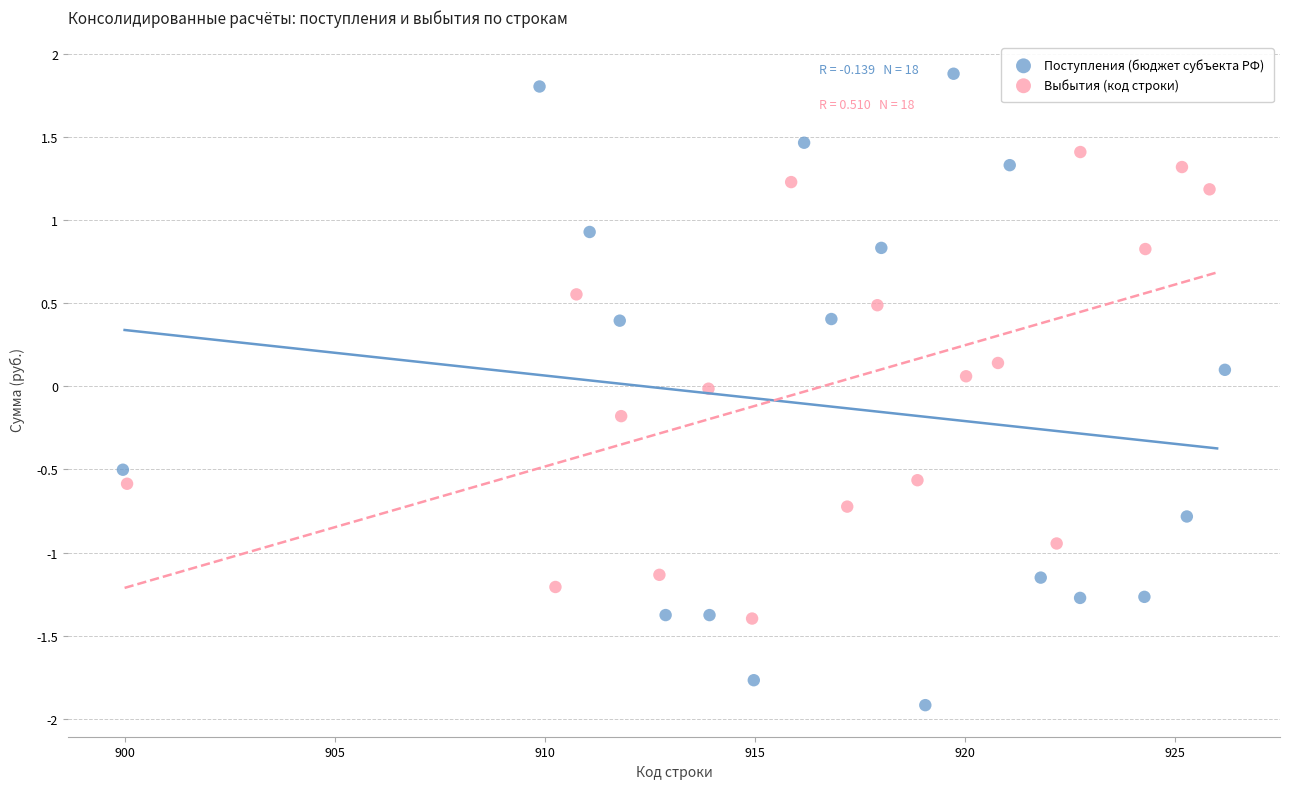

Which series has the largest Y range (max minus min)?

Поступления (бюджет субъекта РФ)